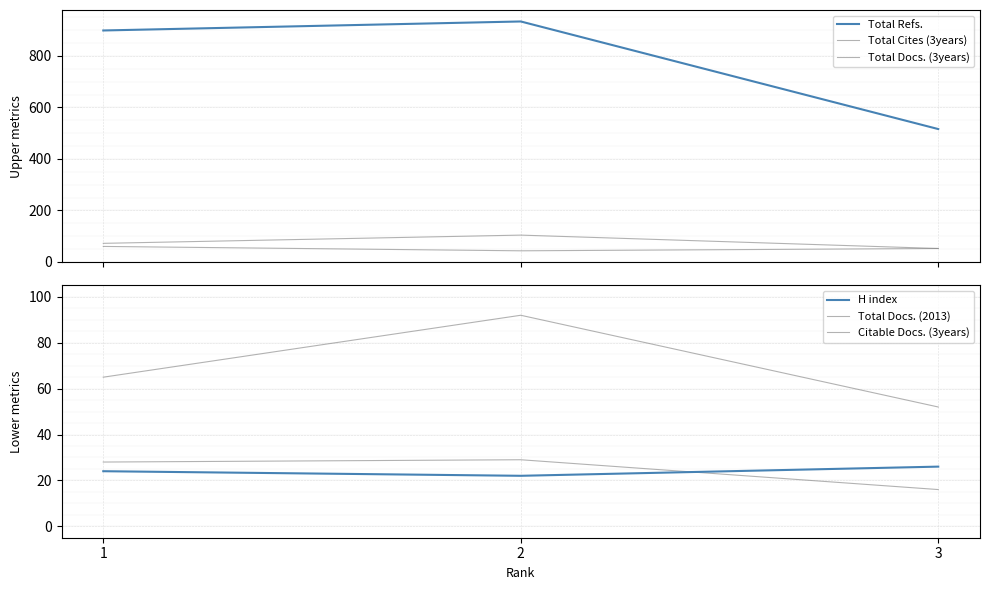

What is the maximum value shown in the chart?

934